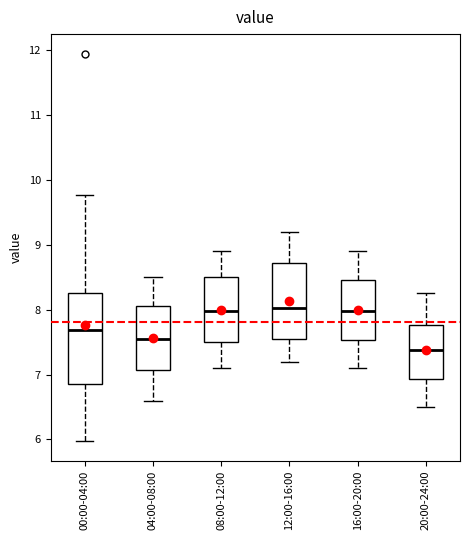

Reading left to right, transcribe this box plot: for each box, give where its median line is, the range the box spans, and where its two whiskers end, as read against the y-axis. The values are not printed on the chart, so give them approximately, as read against the axis.

00:00-04:00: median 7.7, box 6.9 to 8.3, whiskers 6.0 to 9.8
04:00-08:00: median 7.6, box 7.1 to 8.1, whiskers 6.6 to 8.5
08:00-12:00: median 8.0, box 7.5 to 8.5, whiskers 7.1 to 8.9
12:00-16:00: median 8.0, box 7.6 to 8.7, whiskers 7.2 to 9.2
16:00-20:00: median 8.0, box 7.5 to 8.5, whiskers 7.1 to 8.9
20:00-24:00: median 7.4, box 6.9 to 7.8, whiskers 6.5 to 8.3